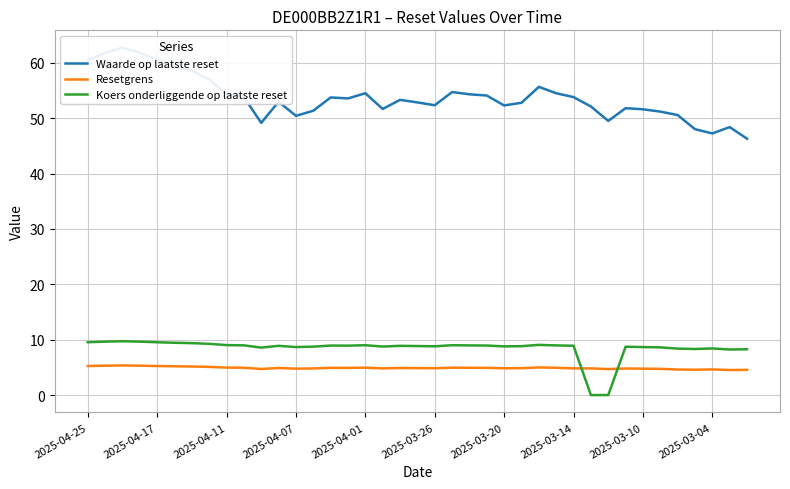

Does the chart display data point markers on the line(s)?

No